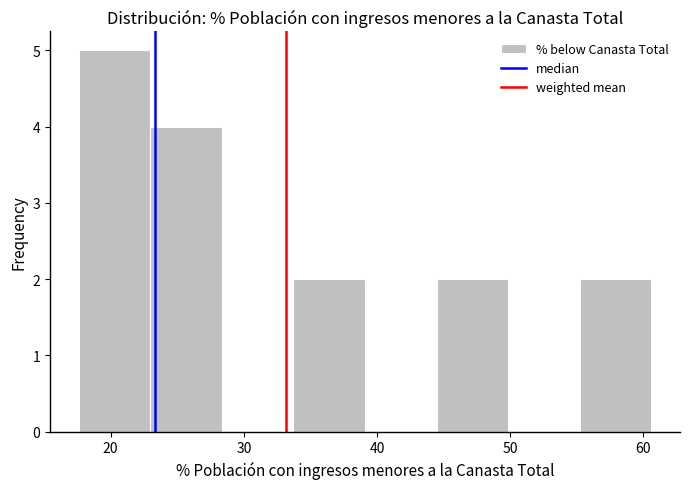

Reading left to right, transcribe this chart: for each bar, give the range it covers on the x-axis and its height. Neither the bar edges nor the heights are printed on the chart, so give them approximately, as read against the axes.

18 to 23: 5
23 to 28: 4
28 to 34: 0
34 to 39: 2
39 to 44: 0
44 to 50: 2
50 to 55: 0
55 to 61: 2